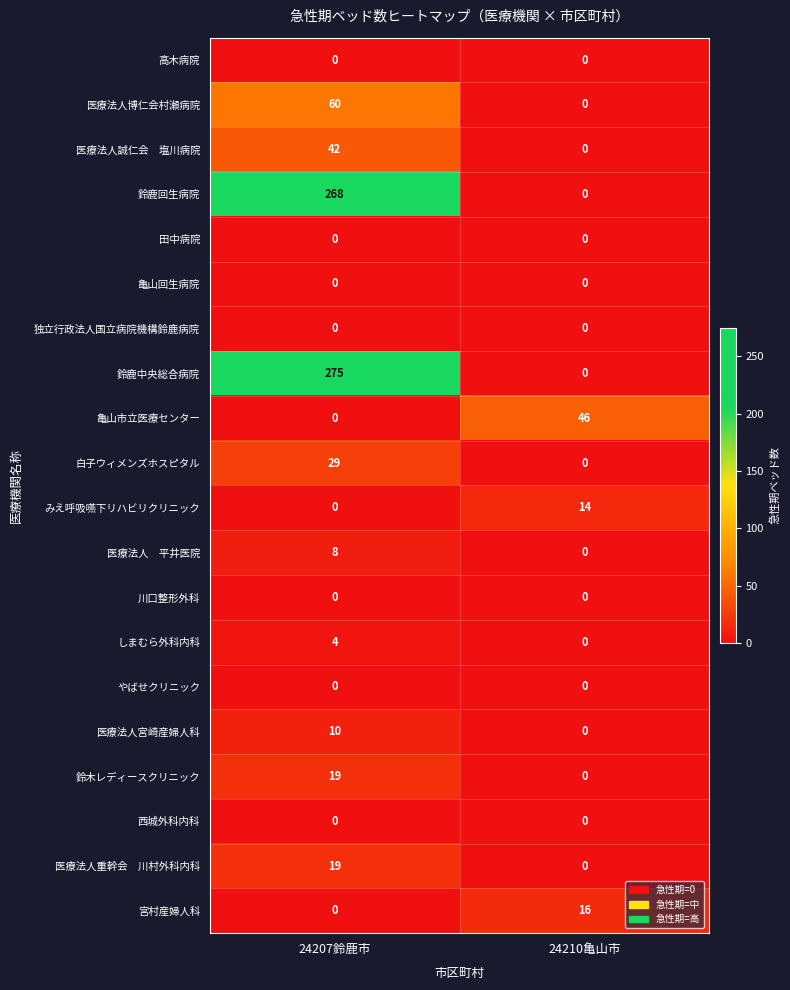

What is the approximate value of 亀山市立医療センター at 24210亀山市?

46